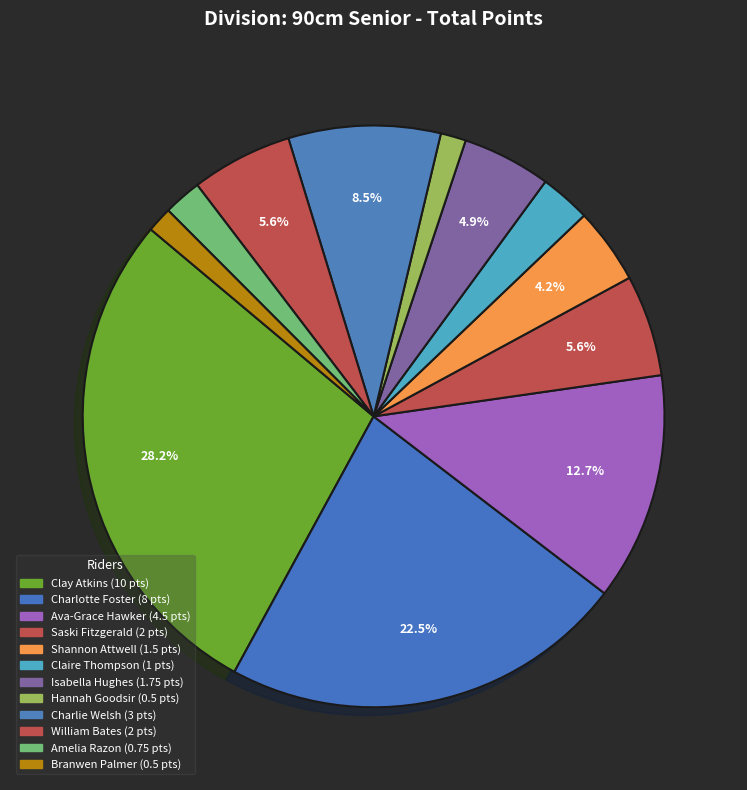

How many segments does this pie chart have?

12